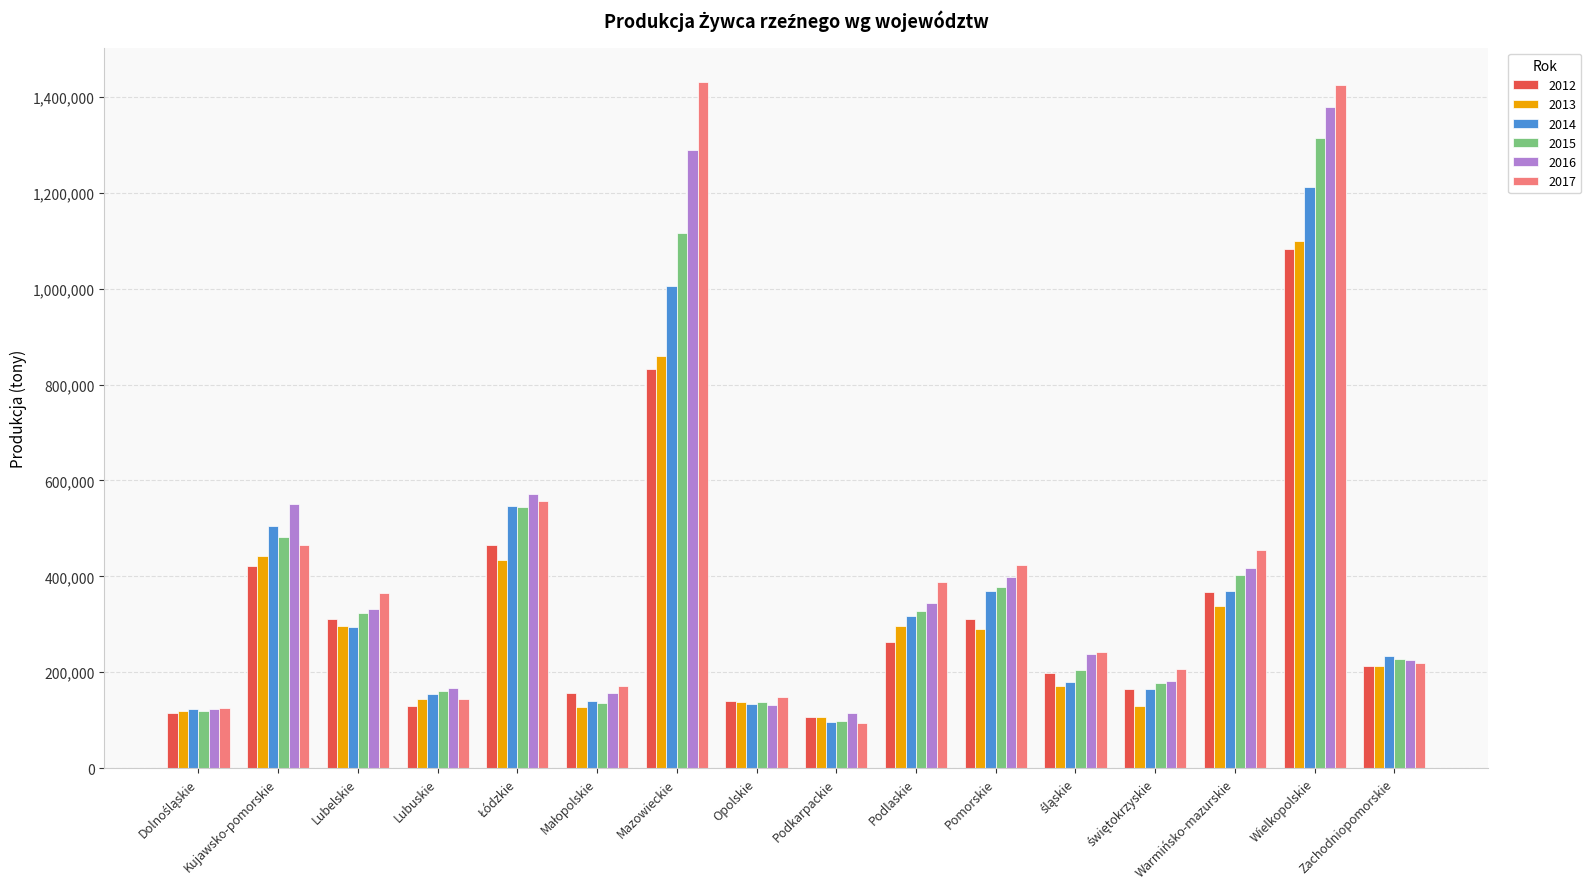

How many distinct data groups are displayed?

6